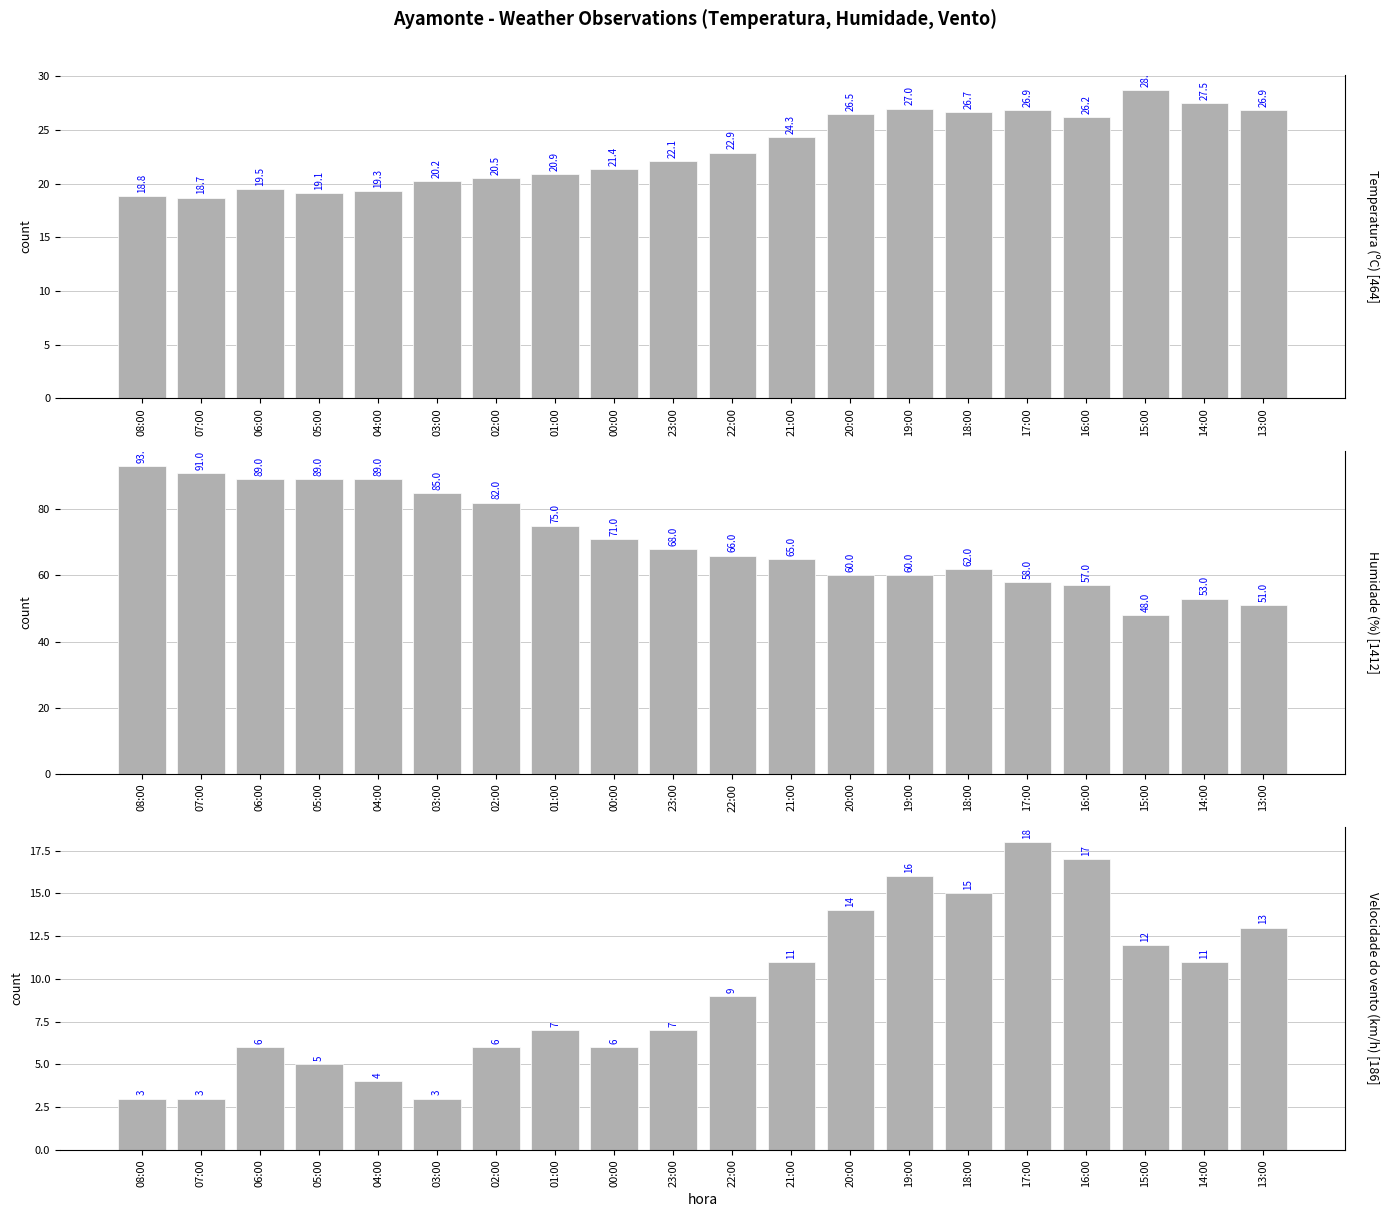

Reading left to right, extract all data points from this chart.

Temperatura (ºC): 08:00=18.8	07:00=18.7	06:00=19.5	05:00=19.1	04:00=19.3	03:00=20.2	02:00=20.5	01:00=20.9	00:00=21.4	23:00=22.1	22:00=22.9	21:00=24.3	20:00=26.5	19:00=27.0	18:00=26.7	17:00=26.9	16:00=26.2	15:00=28.7	14:00=27.5	13:00=26.9
Humidade (%): 08:00=93.0	07:00=91.0	06:00=89.0	05:00=89.0	04:00=89.0	03:00=85.0	02:00=82.0	01:00=75.0	00:00=71.0	23:00=68.0	22:00=66.0	21:00=65.0	20:00=60.0	19:00=60.0	18:00=62.0	17:00=58.0	16:00=57.0	15:00=48.0	14:00=53.0	13:00=51.0
Velocidade do vento (km/h): 08:00=3.0	07:00=3.0	06:00=6.0	05:00=5.0	04:00=4.0	03:00=3.0	02:00=6.0	01:00=7.0	00:00=6.0	23:00=7.0	22:00=9.0	21:00=11.0	20:00=14.0	19:00=16.0	18:00=15.0	17:00=18.0	16:00=17.0	15:00=12.0	14:00=11.0	13:00=13.0